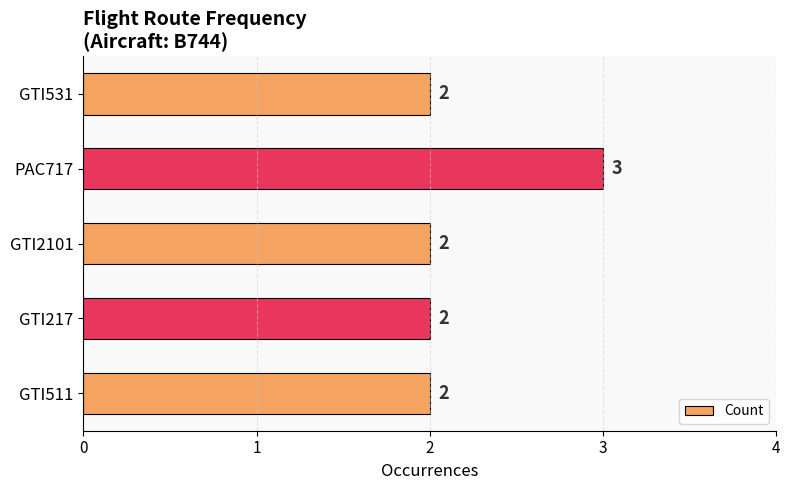

Which category has the highest value across all series?

PAC717